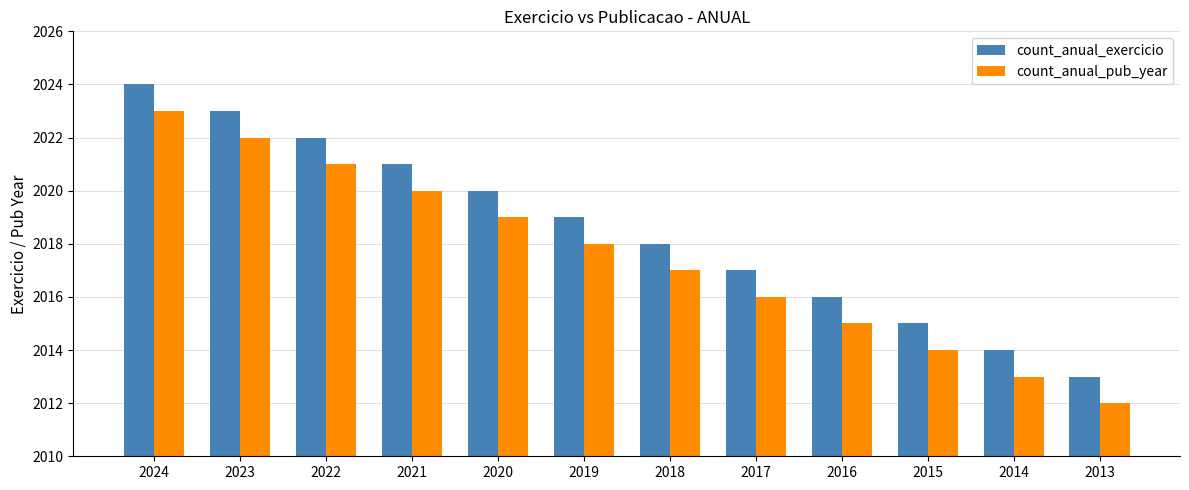

How many categories are shown in the chart?

12